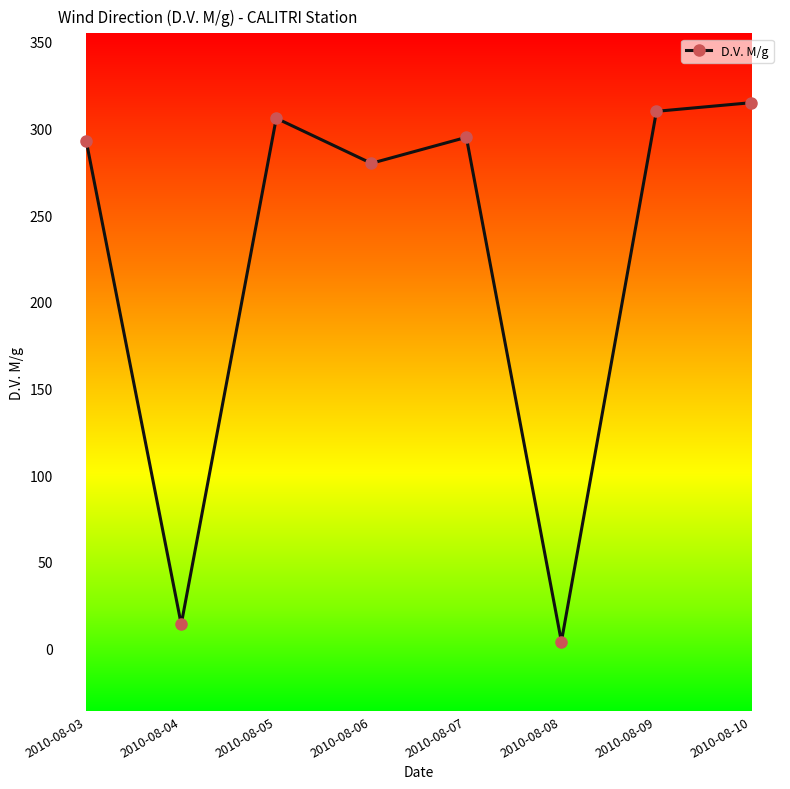

Is it true that the value at 2010-08-06 is 385?

False